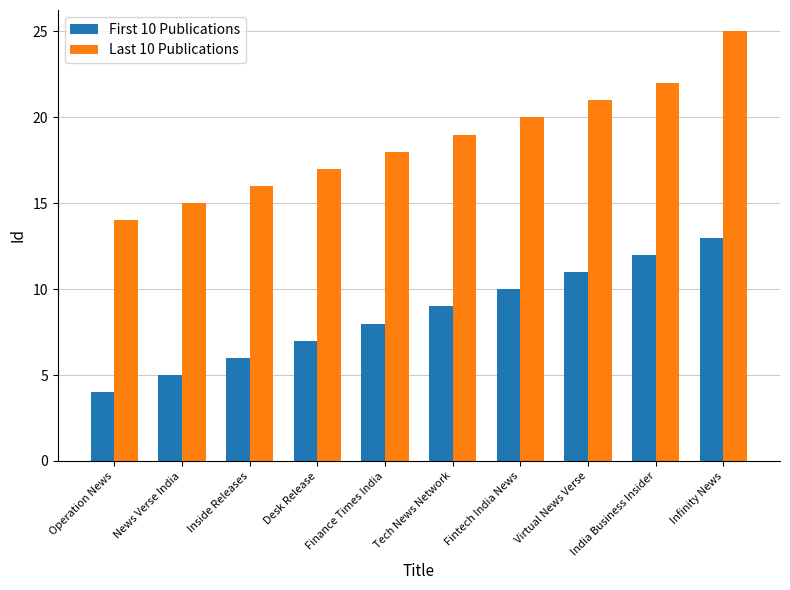

At which label does Last 10 Publications reach its minimum?

Operation News